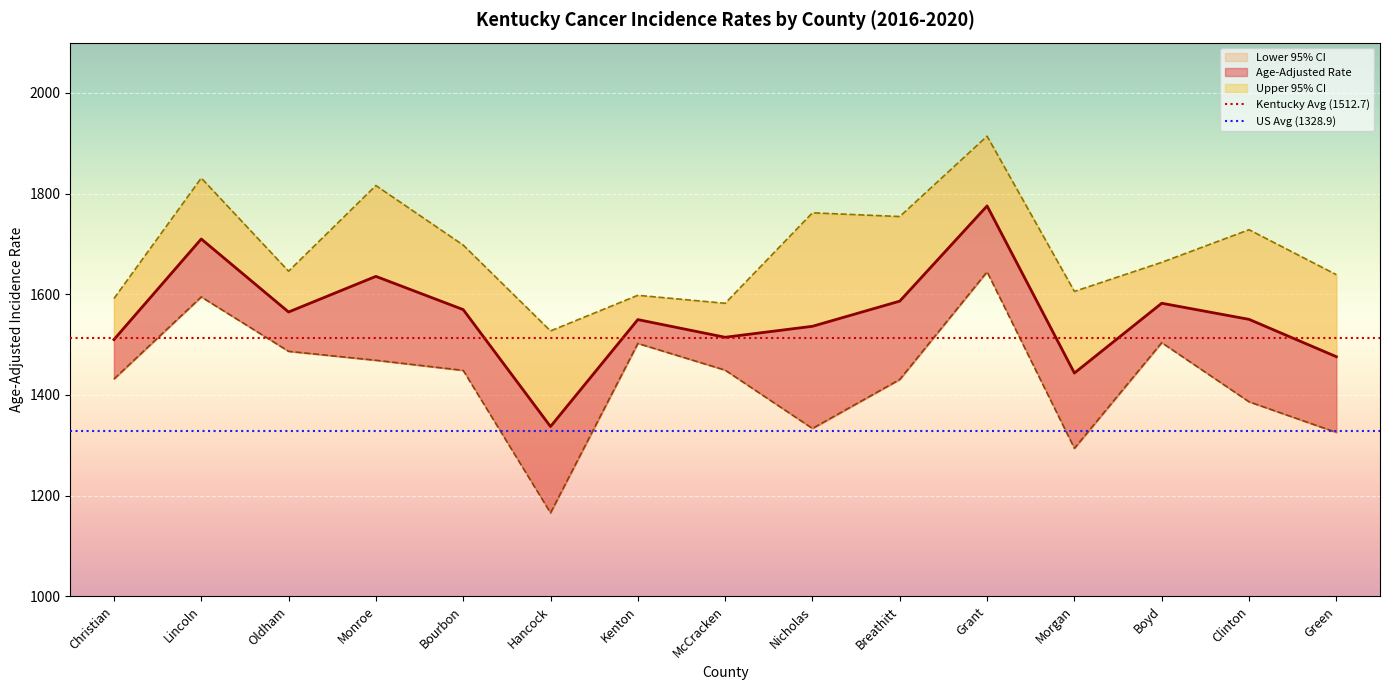

What is the value of the Lower 95% CI point at the 5th from the left?

1448.7